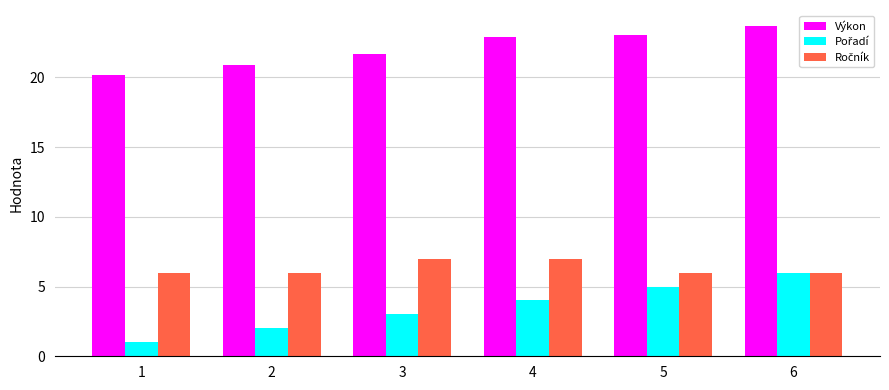

At which category is the sum across all series the highest?

6